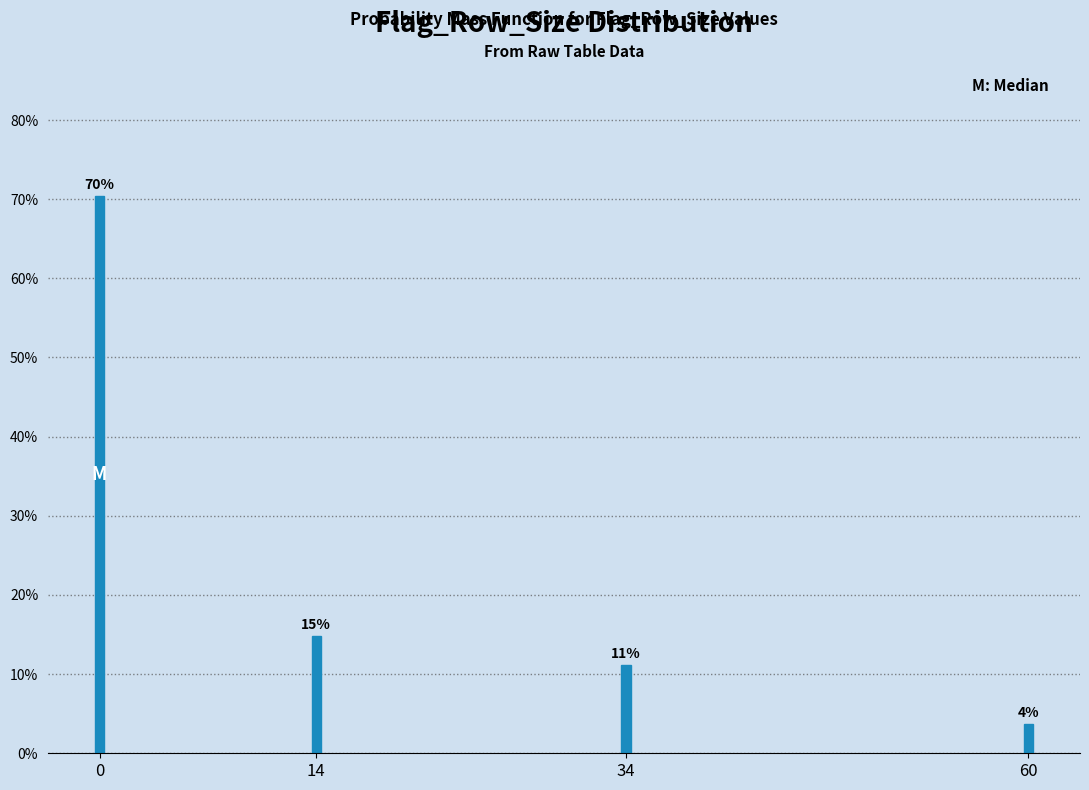

How many bars are there in total?

4